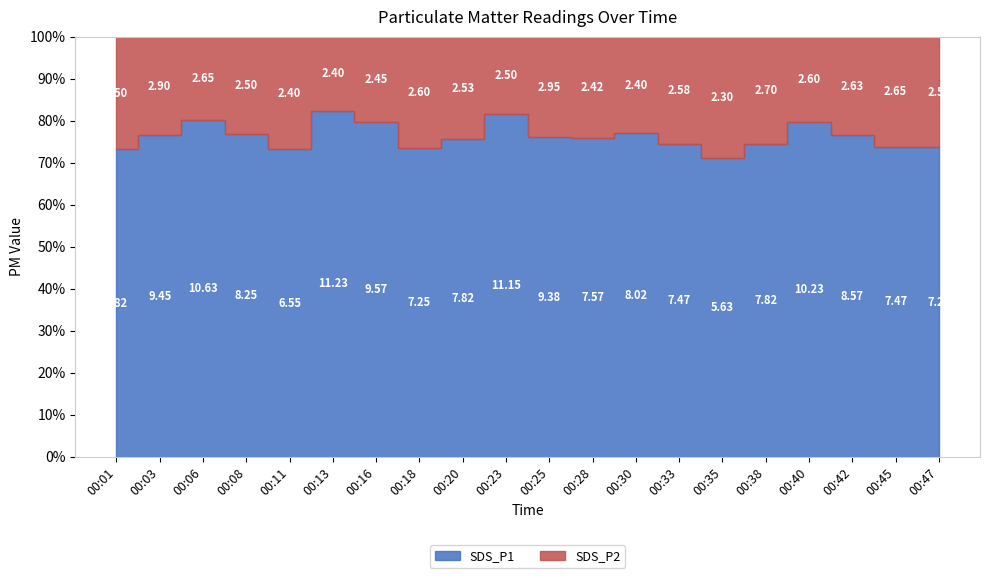

True or false: SDS_P2 and SDS_P1 cross at least once.

False